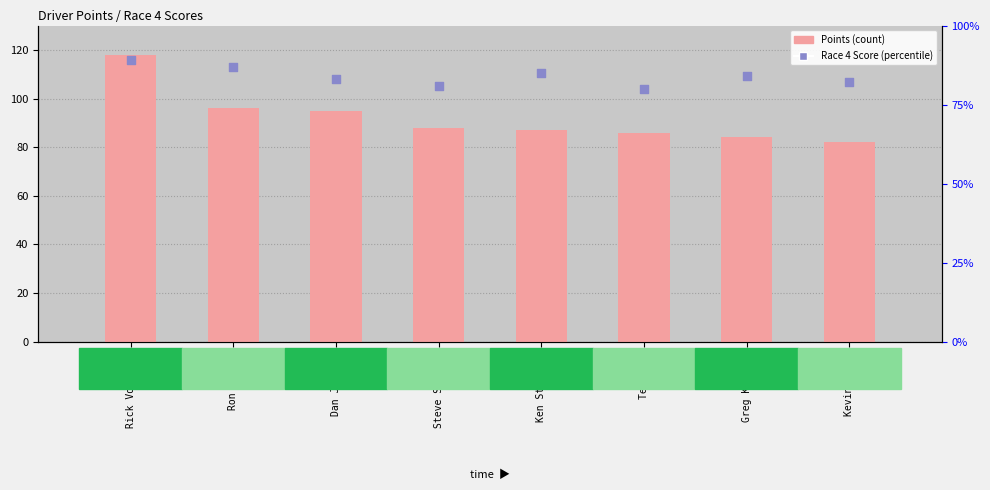

Which series contains the lowest Y value?

Race 4 Score